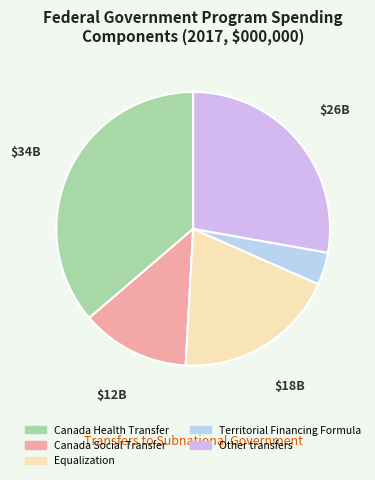

Does Other transfers represent more than half of the total?

No